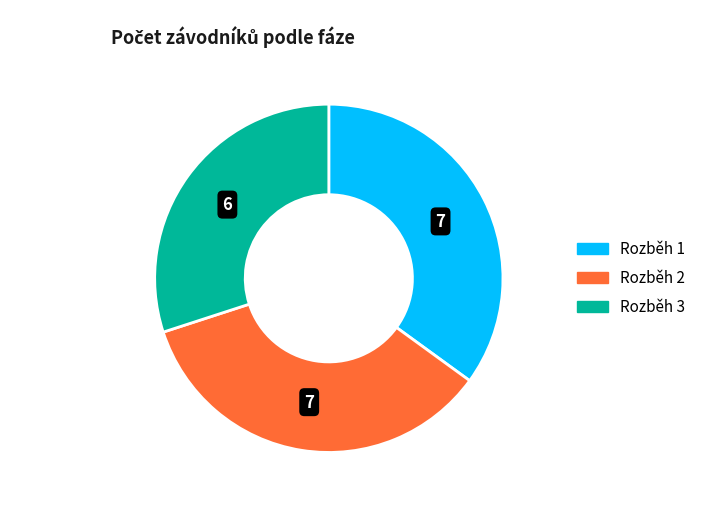

Does Rozběh 1 represent more than half of the total?

No